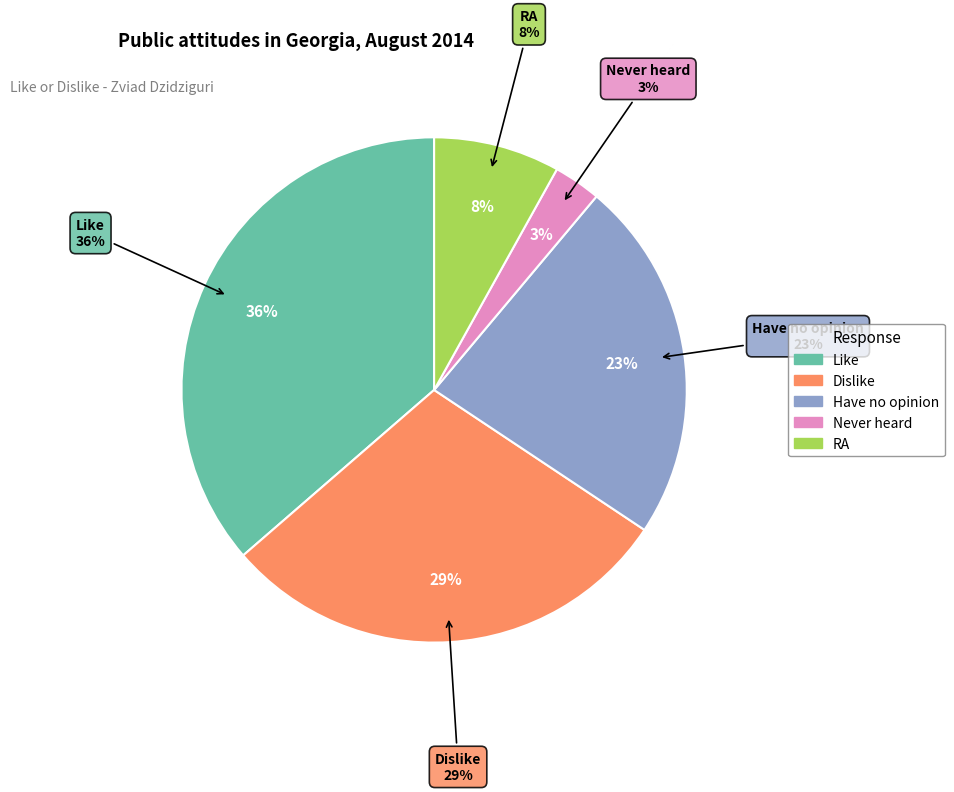

Is there any slice that represents more than half of the pie?

No